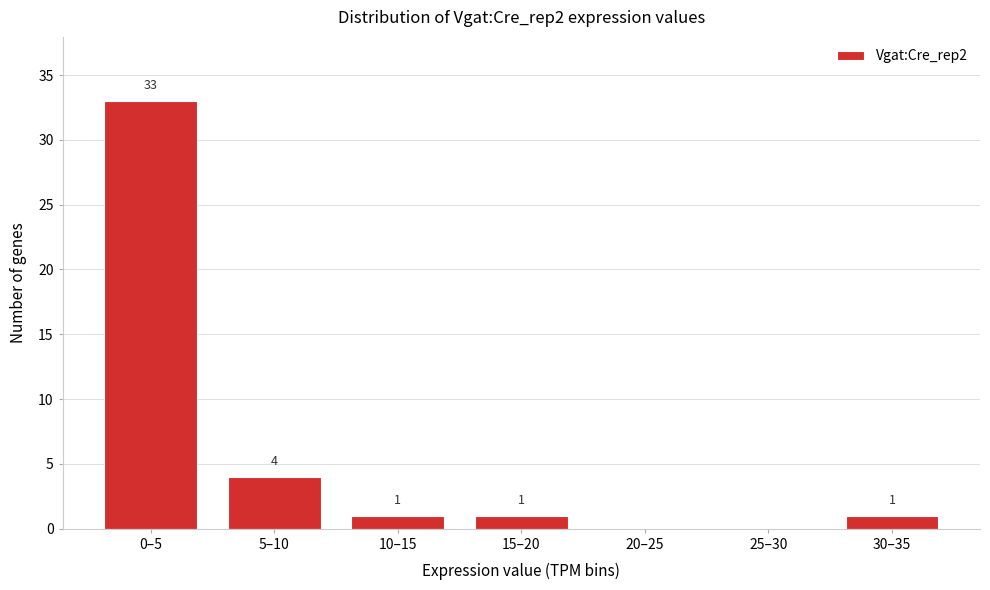

Reading left to right, what are all the values shown in this chart?

0–5=33	5–10=4	10–15=1	15–20=1	20–25=0	25–30=0	30–35=1